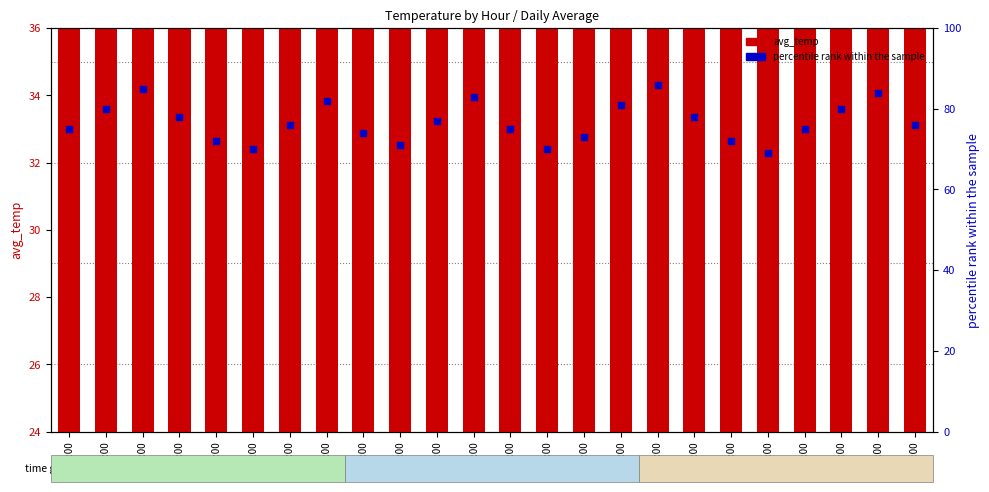

Is the value of percentile rank within the sample at 11:00 greater than the value of avg_temp at 05:00?

Yes